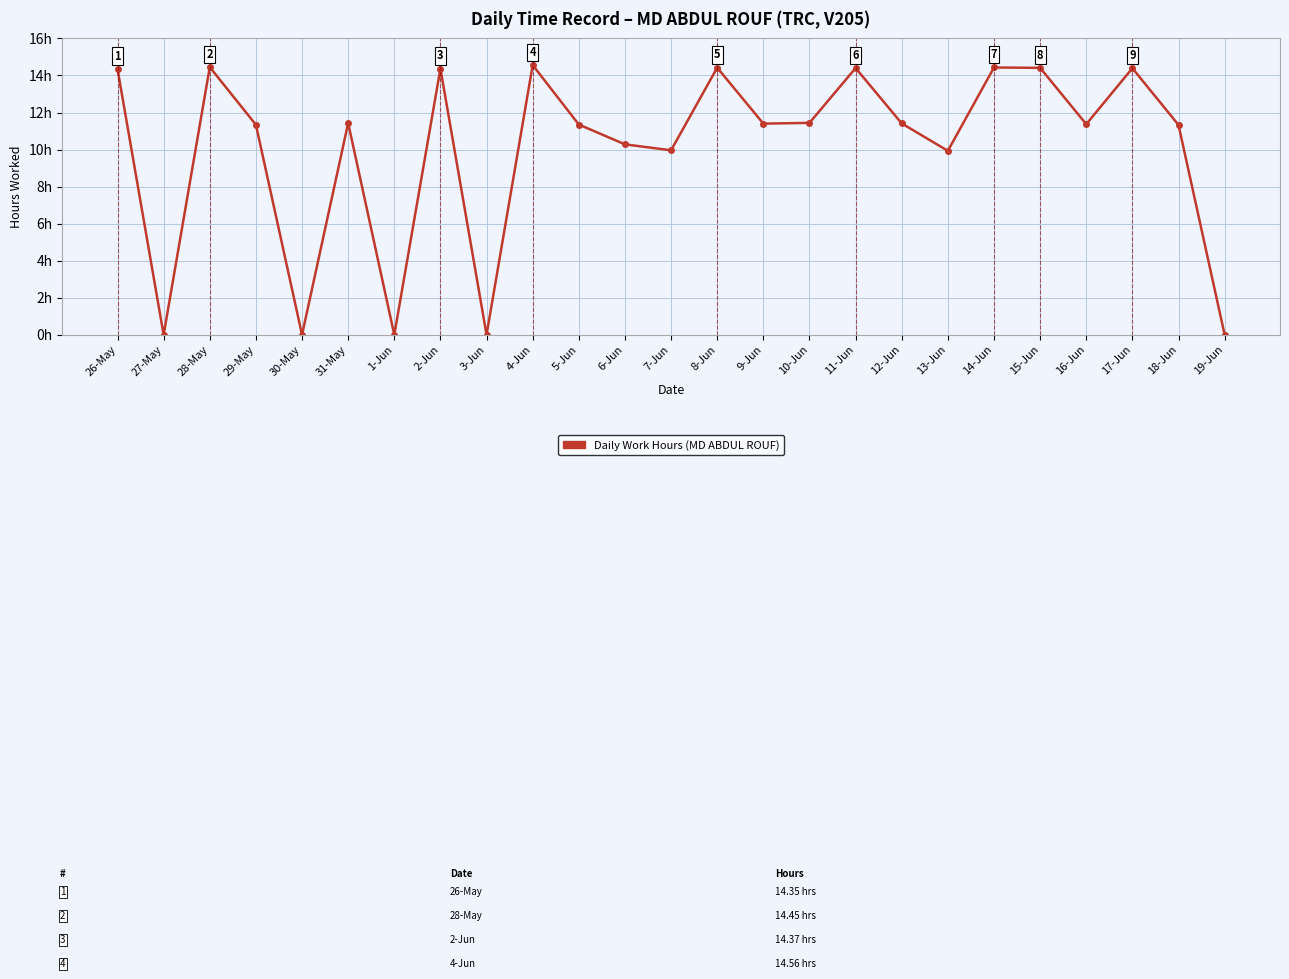

Reading left to right, what are all the values shown in this chart?

26-May=14.3	27-May=0.0	28-May=14.4	29-May=11.3	30-May=0.0	31-May=11.4	1-Jun=0.0	2-Jun=14.4	3-Jun=0.0	4-Jun=14.6	5-Jun=11.3	6-Jun=10.3	7-Jun=10.0	8-Jun=14.4	9-Jun=11.4	10-Jun=11.4	11-Jun=14.4	12-Jun=11.4	13-Jun=9.9	14-Jun=14.4	15-Jun=14.4	16-Jun=11.4	17-Jun=14.4	18-Jun=11.3	19-Jun=0.0